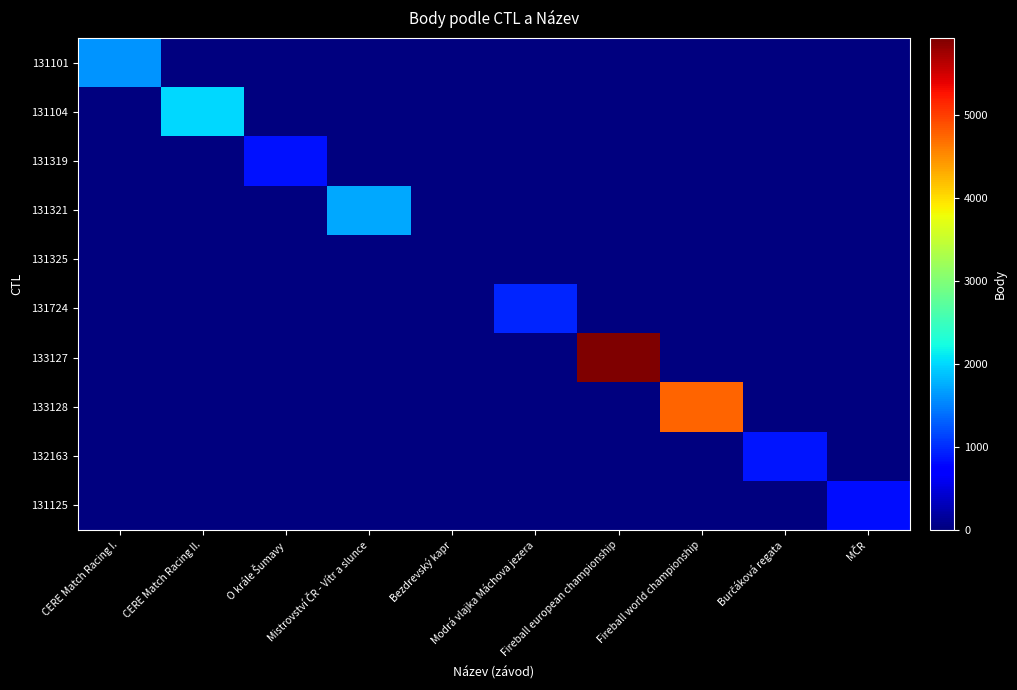

Reading left to right, transcribe all the data shown in this chart.

131101: CERE Match Racing I.=1608	CERE Match Racing II.=0	O krále Šumavy=0	Mistrovství ČR - Vítr a slunce=0	Bezdrevský kapr=0	Modrá vlajka Máchova jezera=0	Fireball european championship=0	Fireball world championship=0	Burčáková regata=0	MČR=0
131104: CERE Match Racing I.=0	CERE Match Racing II.=1996	O krále Šumavy=0	Mistrovství ČR - Vítr a slunce=0	Bezdrevský kapr=0	Modrá vlajka Máchova jezera=0	Fireball european championship=0	Fireball world championship=0	Burčáková regata=0	MČR=0
131319: CERE Match Racing I.=0	CERE Match Racing II.=0	O krále Šumavy=841	Mistrovství ČR - Vítr a slunce=0	Bezdrevský kapr=0	Modrá vlajka Máchova jezera=0	Fireball european championship=0	Fireball world championship=0	Burčáková regata=0	MČR=0
131321: CERE Match Racing I.=0	CERE Match Racing II.=0	O krále Šumavy=0	Mistrovství ČR - Vítr a slunce=1734	Bezdrevský kapr=0	Modrá vlajka Máchova jezera=0	Fireball european championship=0	Fireball world championship=0	Burčáková regata=0	MČR=0
131325: CERE Match Racing I.=0	CERE Match Racing II.=0	O krále Šumavy=0	Mistrovství ČR - Vítr a slunce=0	Bezdrevský kapr=0	Modrá vlajka Máchova jezera=0	Fireball european championship=0	Fireball world championship=0	Burčáková regata=0	MČR=0
131724: CERE Match Racing I.=0	CERE Match Racing II.=0	O krále Šumavy=0	Mistrovství ČR - Vítr a slunce=0	Bezdrevský kapr=0	Modrá vlajka Máchova jezera=969	Fireball european championship=0	Fireball world championship=0	Burčáková regata=0	MČR=0
133127: CERE Match Racing I.=0	CERE Match Racing II.=0	O krále Šumavy=0	Mistrovství ČR - Vítr a slunce=0	Bezdrevský kapr=0	Modrá vlajka Máchova jezera=0	Fireball european championship=5924	Fireball world championship=0	Burčáková regata=0	MČR=0
133128: CERE Match Racing I.=0	CERE Match Racing II.=0	O krále Šumavy=0	Mistrovství ČR - Vítr a slunce=0	Bezdrevský kapr=0	Modrá vlajka Máchova jezera=0	Fireball european championship=0	Fireball world championship=4759	Burčáková regata=0	MČR=0
132163: CERE Match Racing I.=0	CERE Match Racing II.=0	O krále Šumavy=0	Mistrovství ČR - Vítr a slunce=0	Bezdrevský kapr=0	Modrá vlajka Máchova jezera=0	Fireball european championship=0	Fireball world championship=0	Burčáková regata=876	MČR=0
131125: CERE Match Racing I.=0	CERE Match Racing II.=0	O krále Šumavy=0	Mistrovství ČR - Vítr a slunce=0	Bezdrevský kapr=0	Modrá vlajka Máchova jezera=0	Fireball european championship=0	Fireball world championship=0	Burčáková regata=0	MČR=833